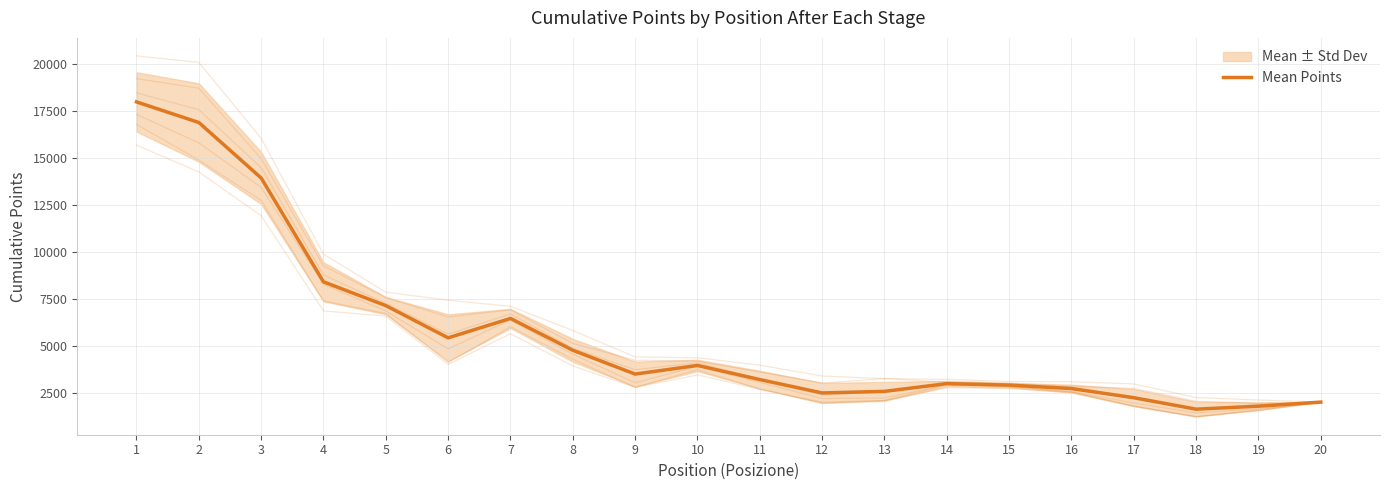

How many data points are less than 3501?

10